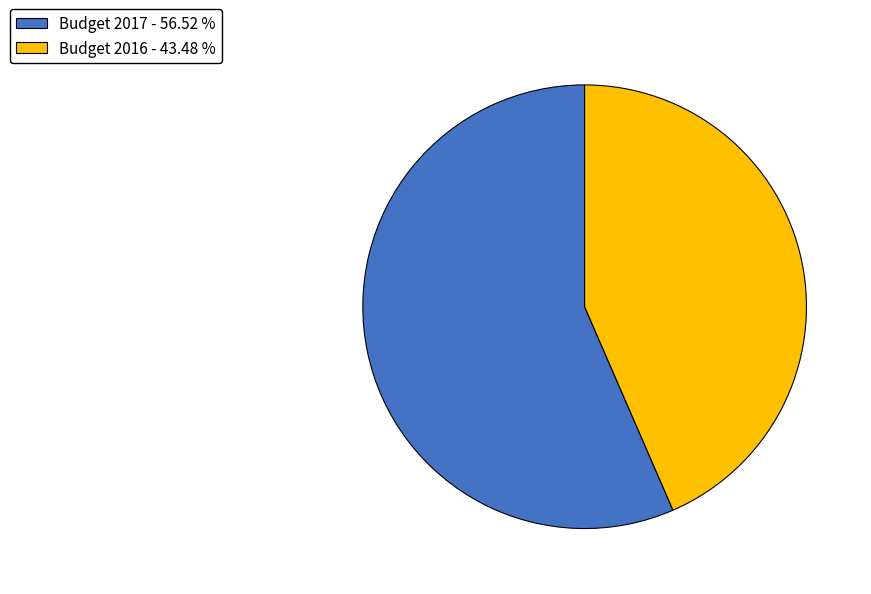

Does Budget 2016 account for over 50% of the chart?

No